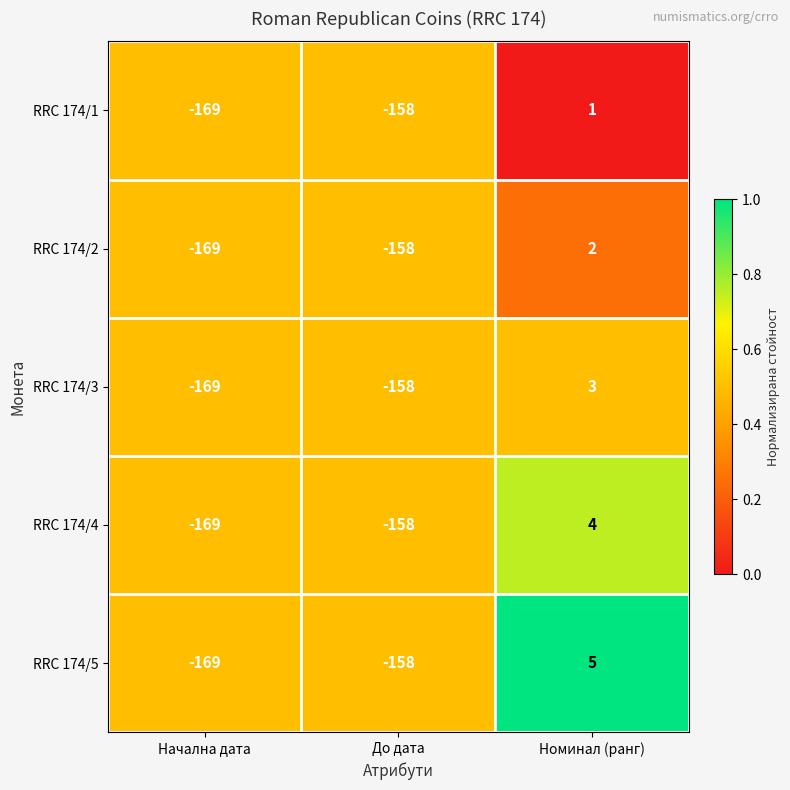

Is it true that RRC 174/1 equals -158 at До дата?

True